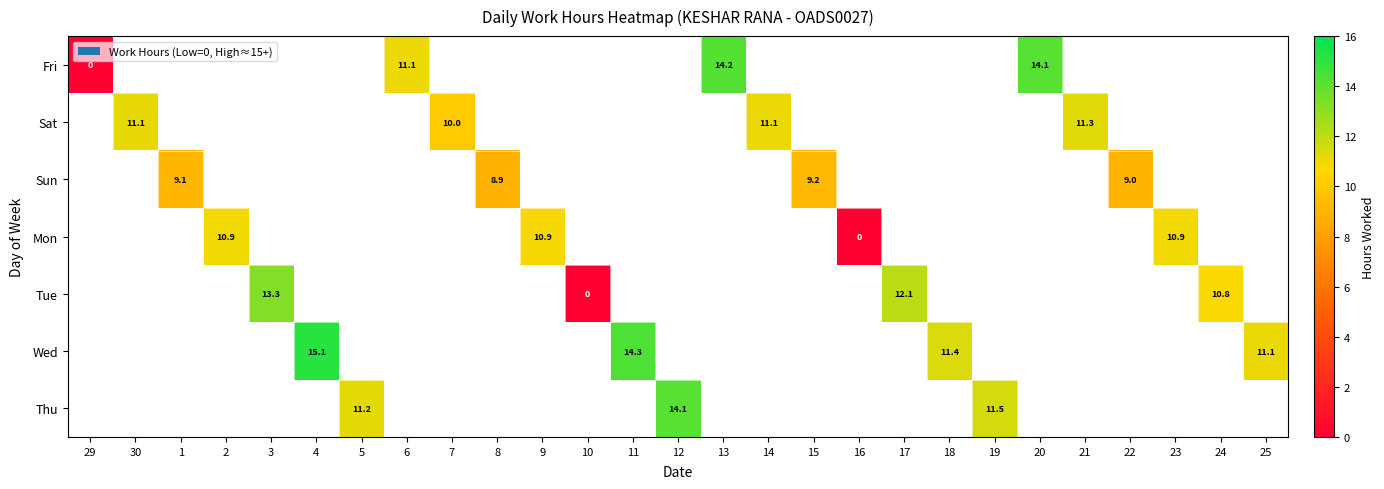

The Fri series shows 2.9 at 6. True or false?

False